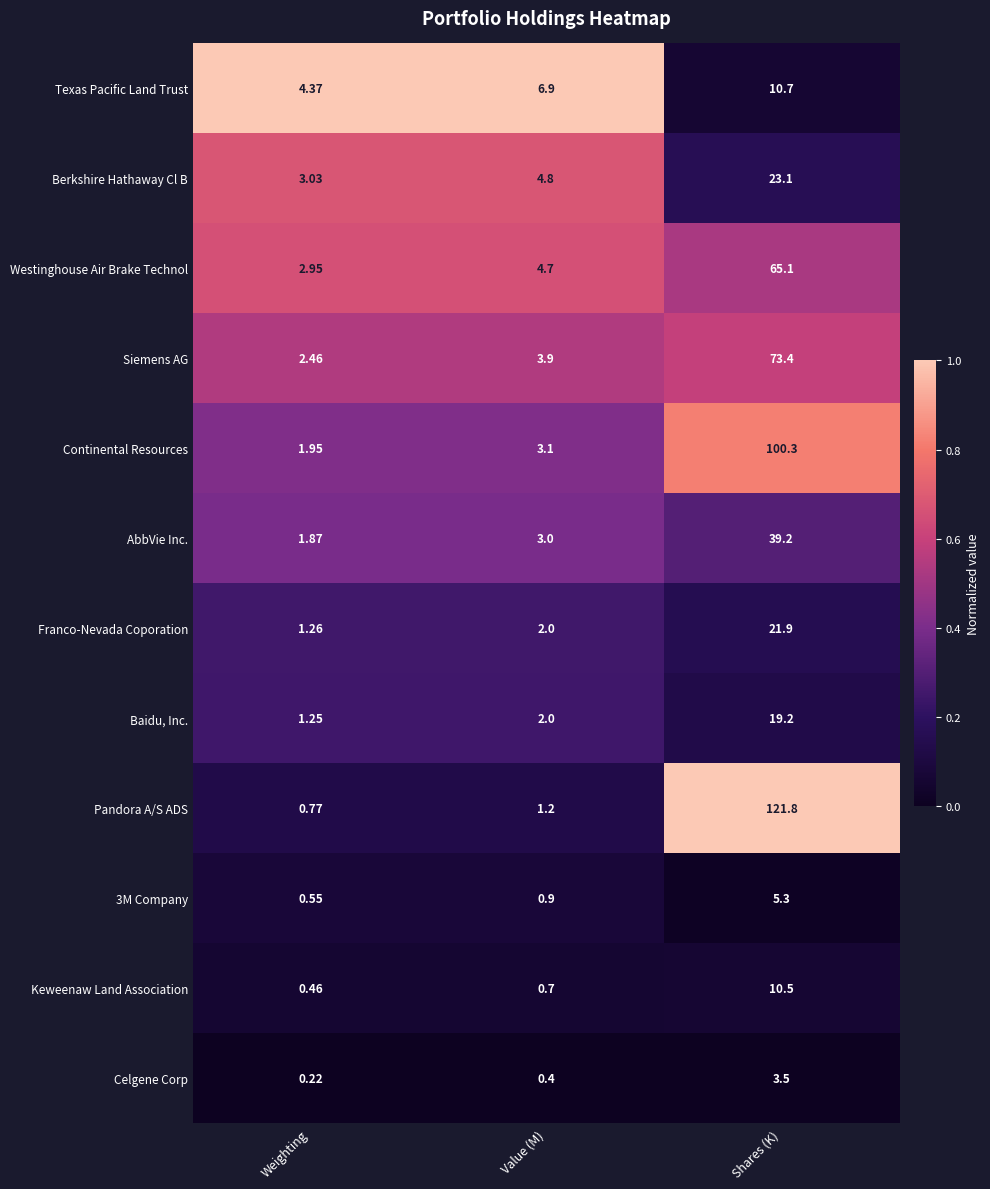

List the labels in order of Celgene Corp value, smallest first.

Weighting, Value (M), Shares (K)